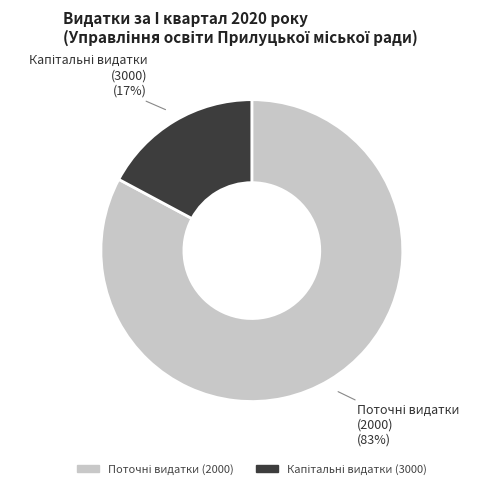

Is there any slice that represents more than half of the pie?

Yes